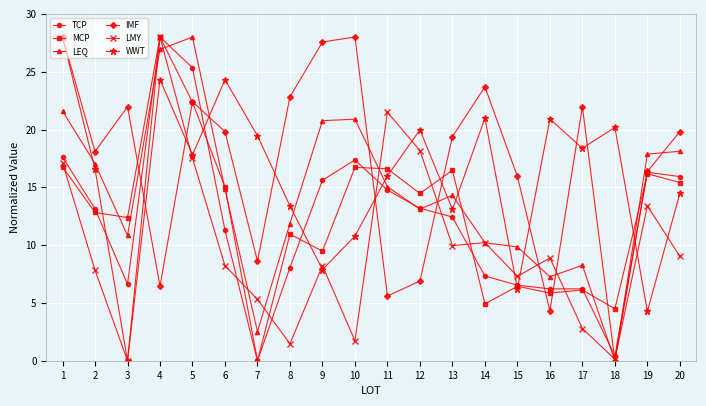

At how many categories does at least one series exceed 15?

20